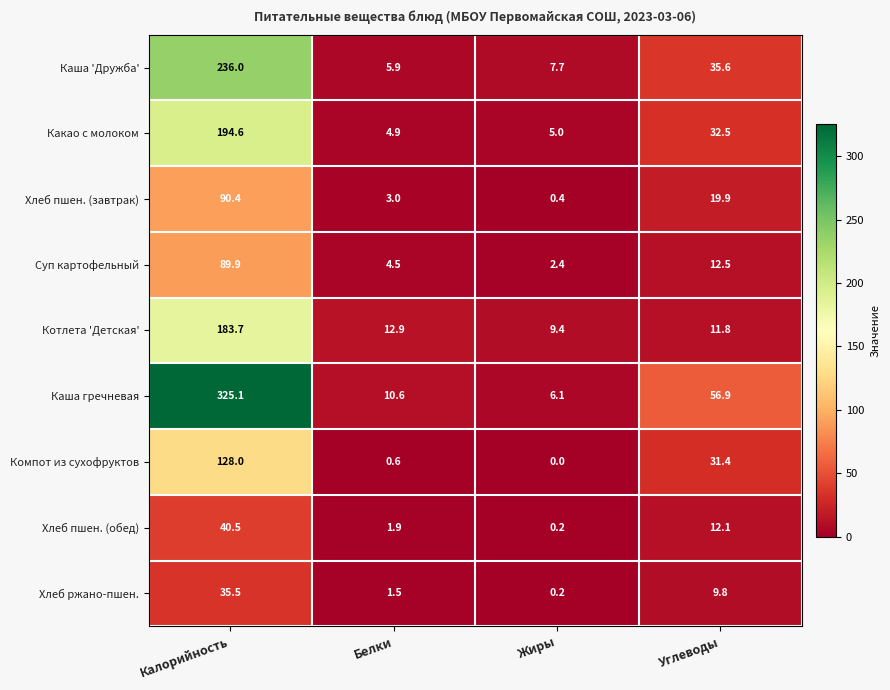

What is the average value of the Хлеб ржано-пшен. series?

11.8